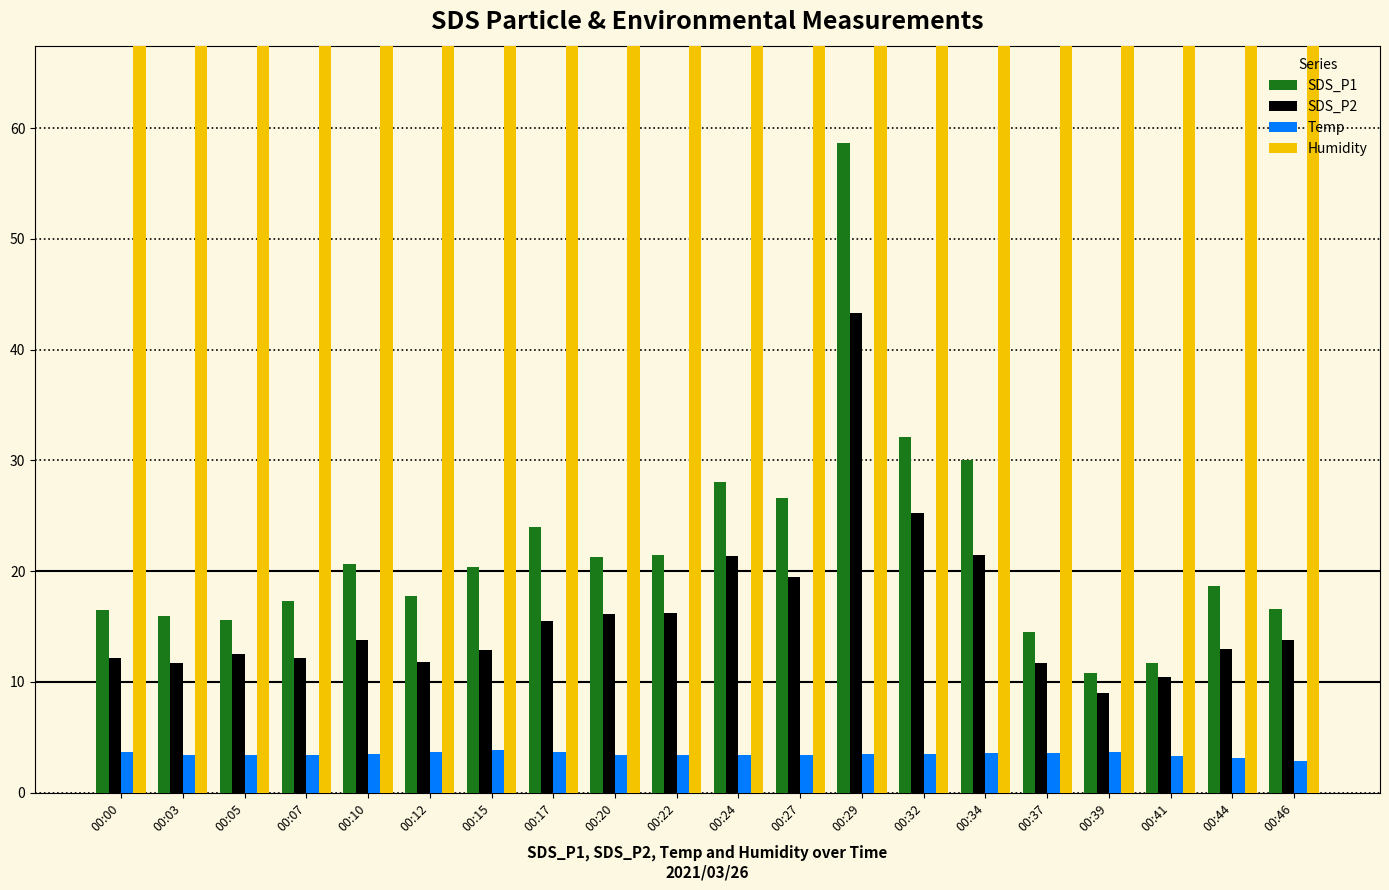

What is the difference between the second highest and minimum values in the SDS_P2 series?

16.2